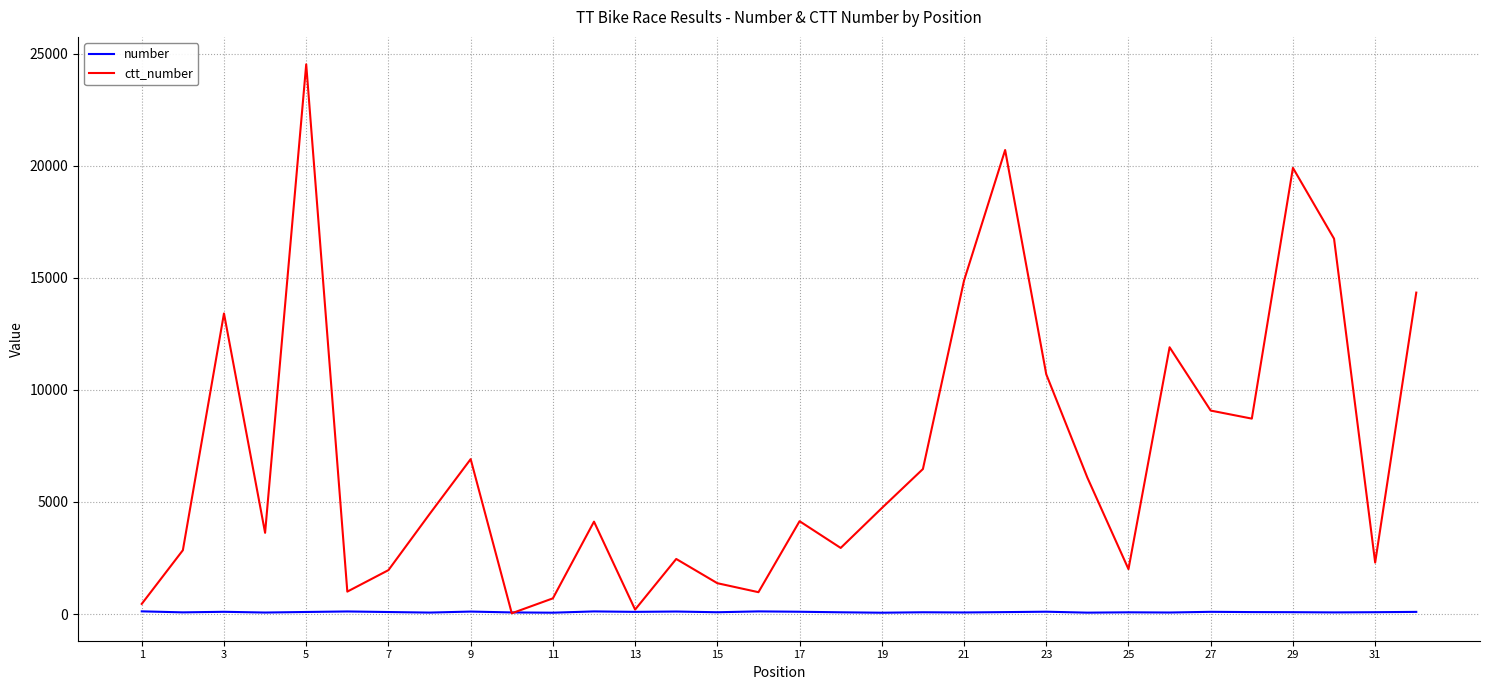

What is the maximum value for ctt_number?

24532